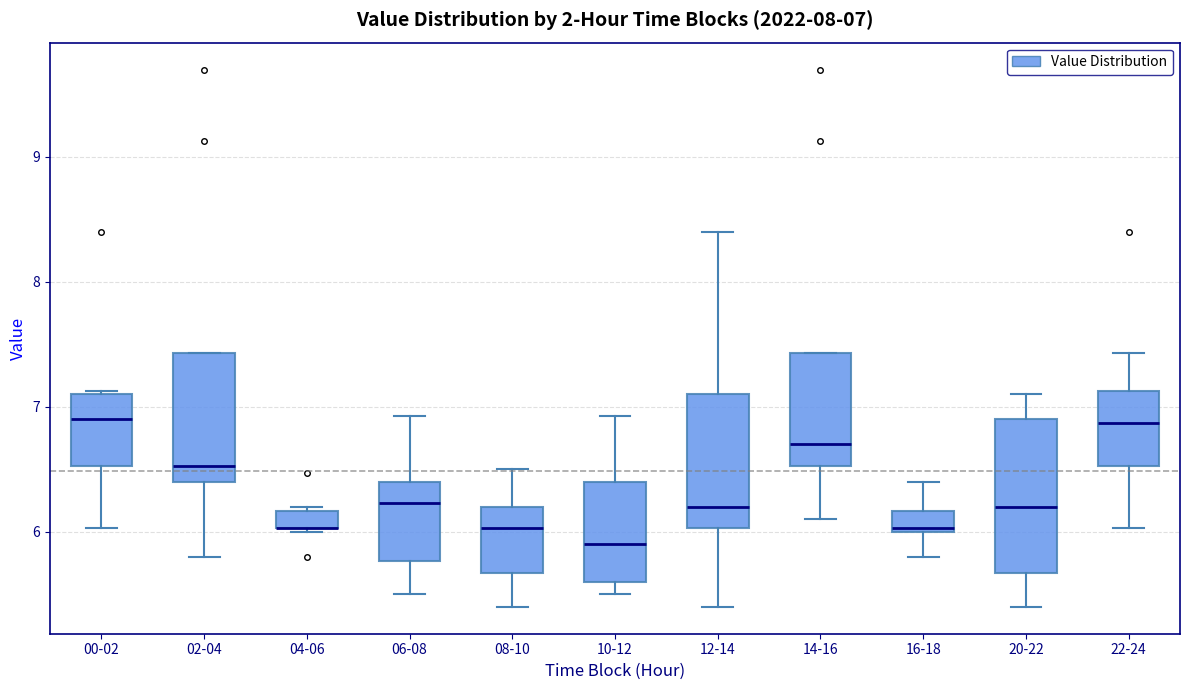

Which box is the tallest, from its lower edge to its upper edge?

20-22